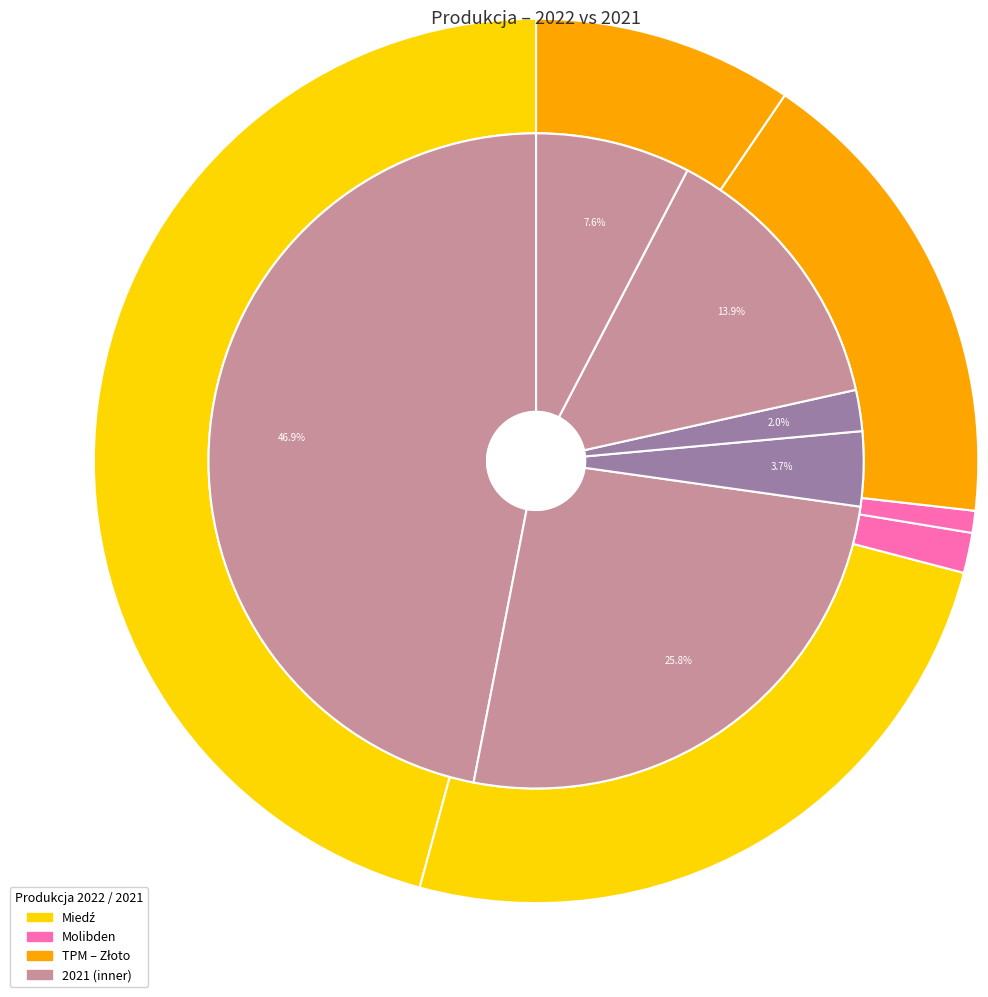

True or false: 5 accounts for 18% of the total.

False